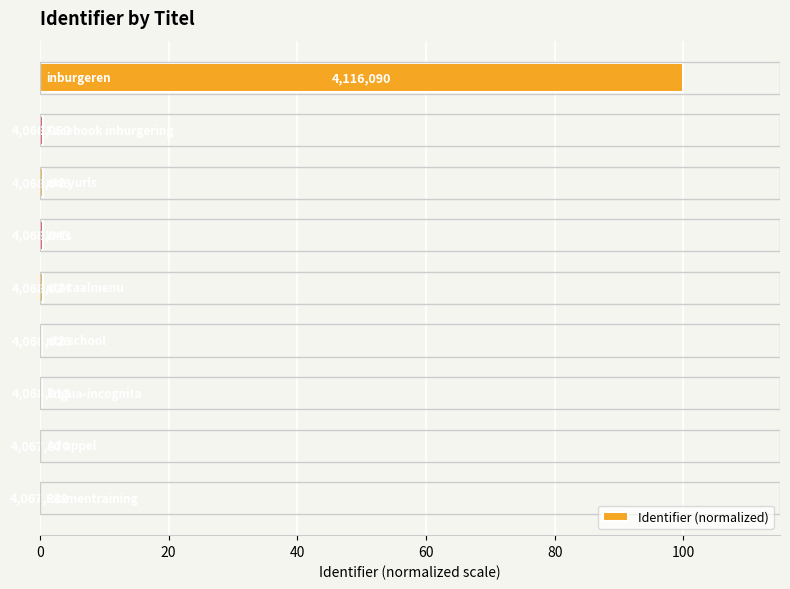

What is the difference between the maximum and second lowest values?

99.9